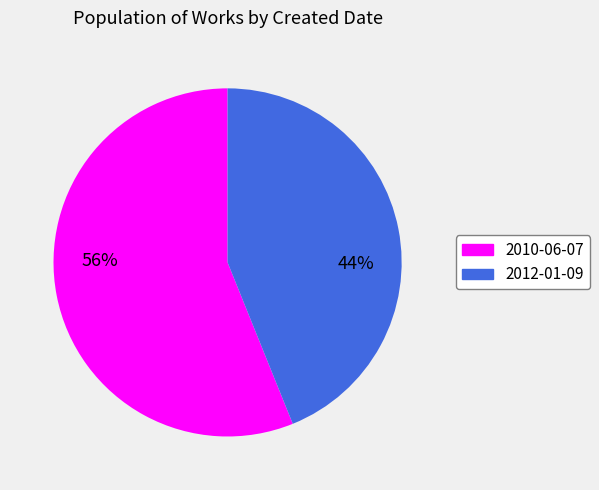

Which category has the smallest portion of the pie?

2012-01-09